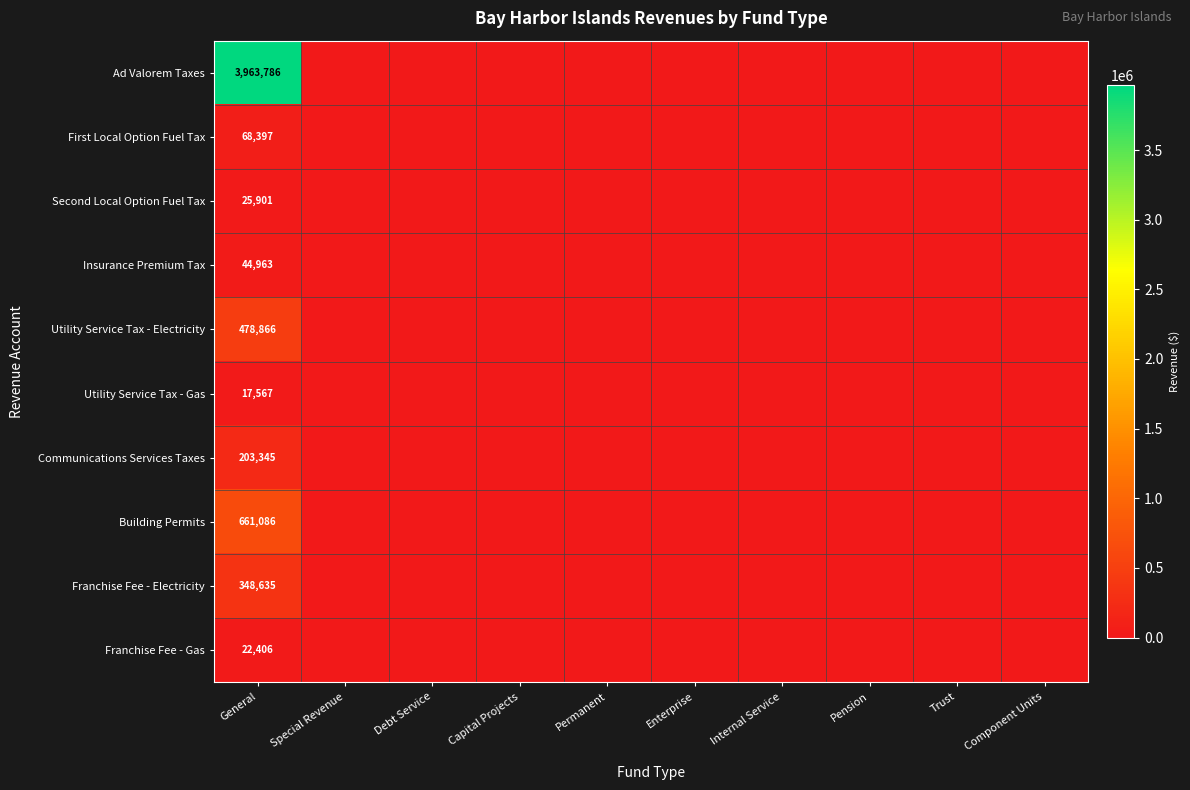

Is it true that Ad Valorem Taxes equals 2127871 at General?

False